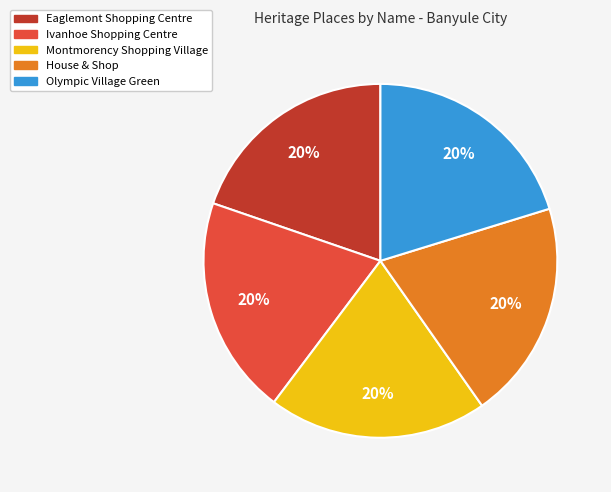

Do Olympic Village Green and Ivanhoe Shopping Centre together represent more than half of the pie?

No